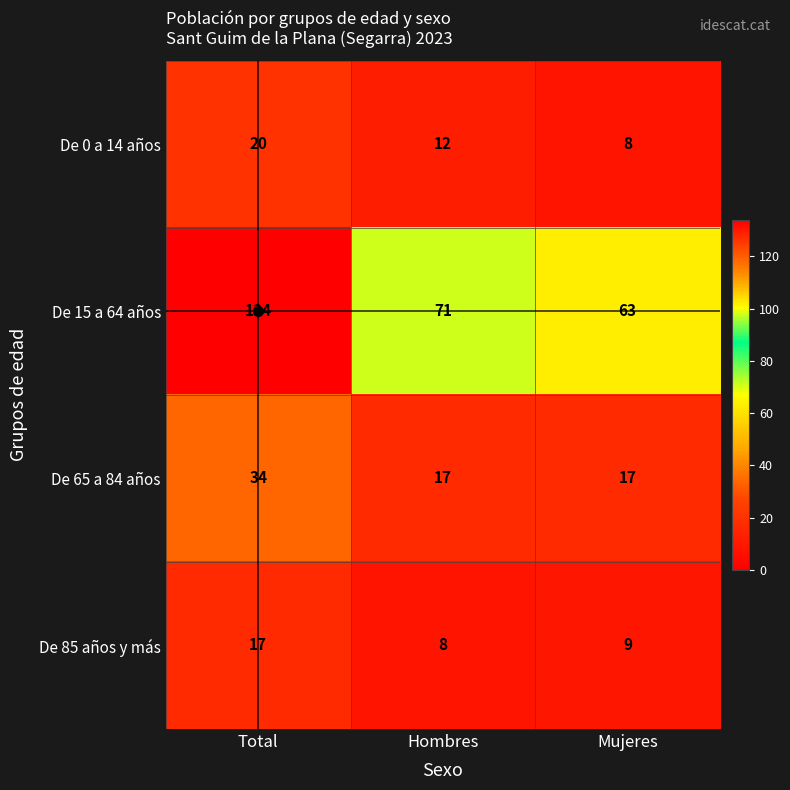

What is the average value of the De 0 a 14 años series?

13